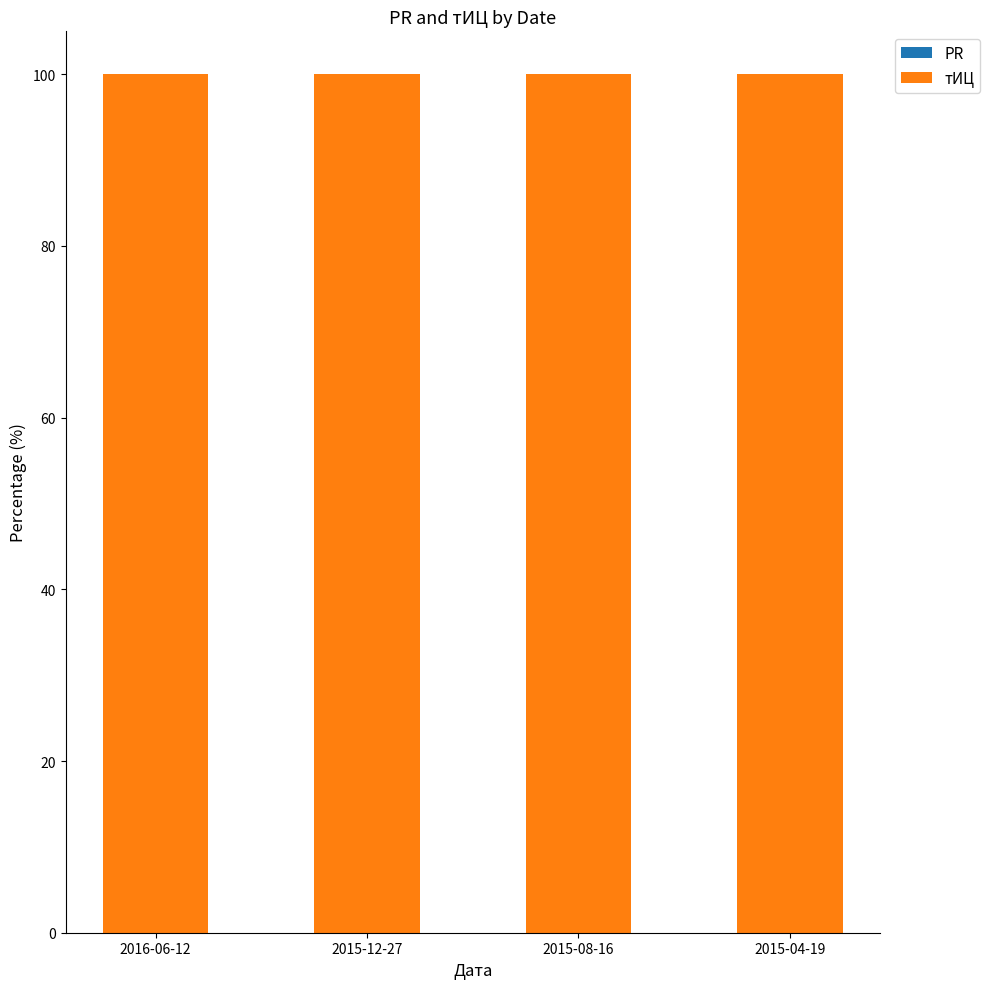

Rank the series at 2015-08-16 from highest to lowest value.

тИЦ, PR